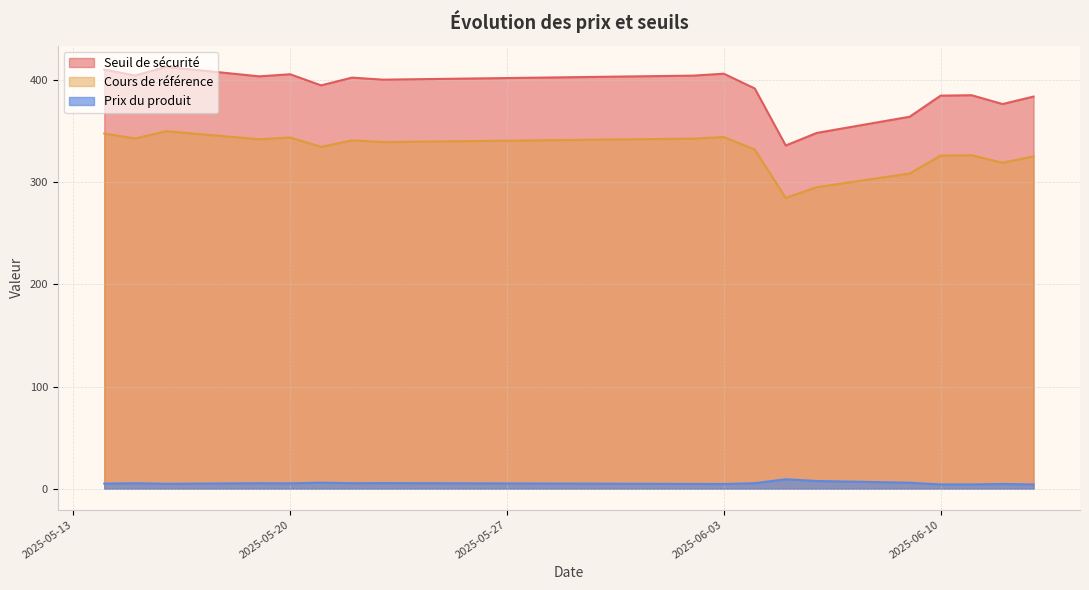

List the series in order of their peak value, lowest first.

Prix du produit, Cours de référence, Seuil de sécurité